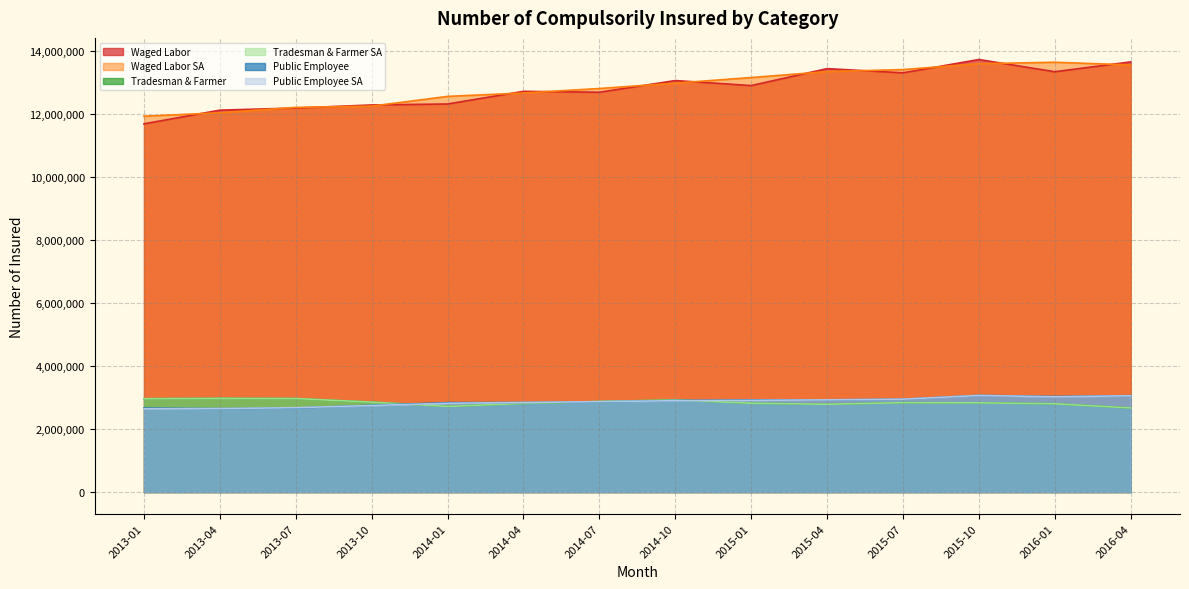

What are all the series names shown in the legend?

Waged Labor, Waged Labor SA, Tradesman & Farmer, Tradesman & Farmer SA, Public Employee, Public Employee SA